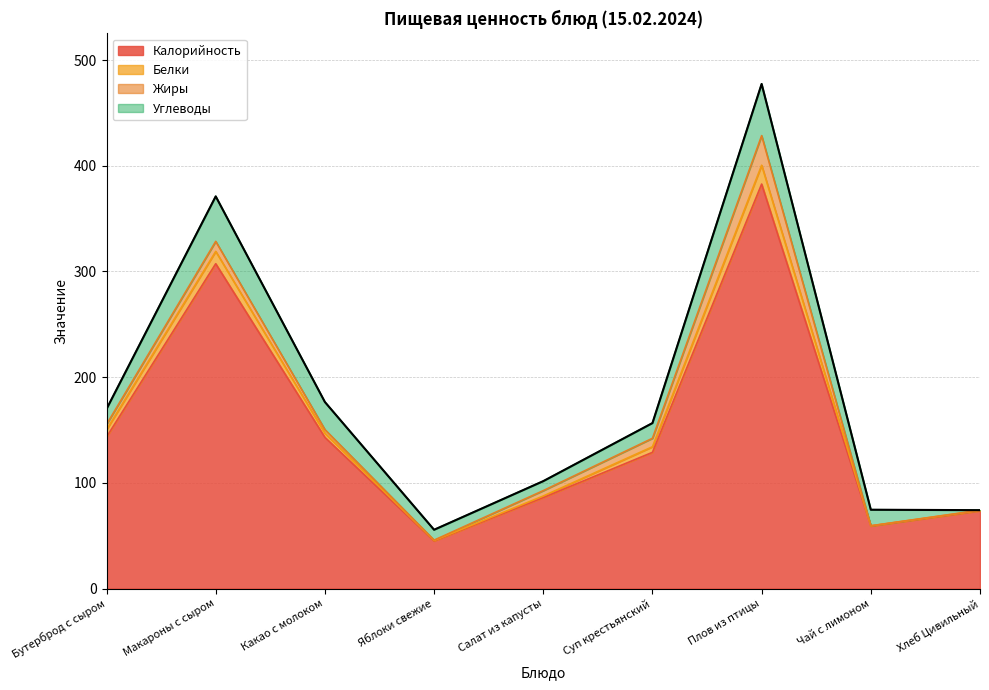

True or false: Белки has a value of 155.3 at Бутерброд с сыром.

True